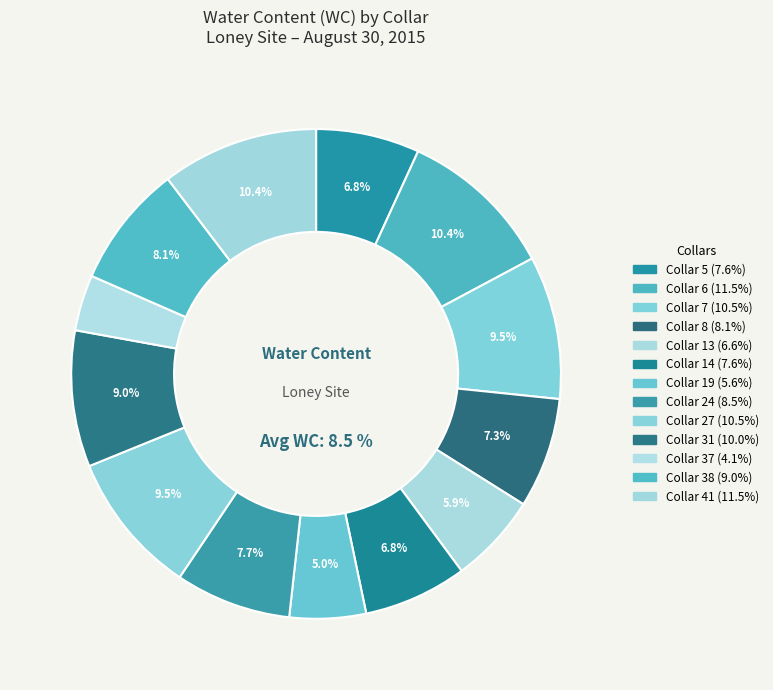

What is the smallest slice in the pie chart?

Collar 37